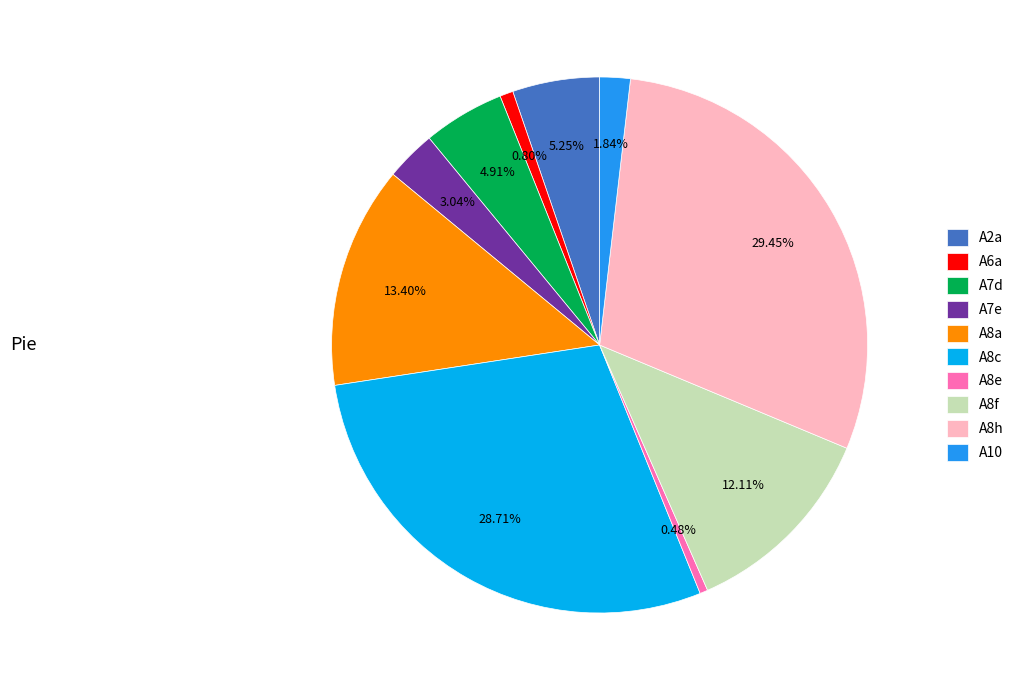

What percentage is NOT represented by A7e?

97.0%